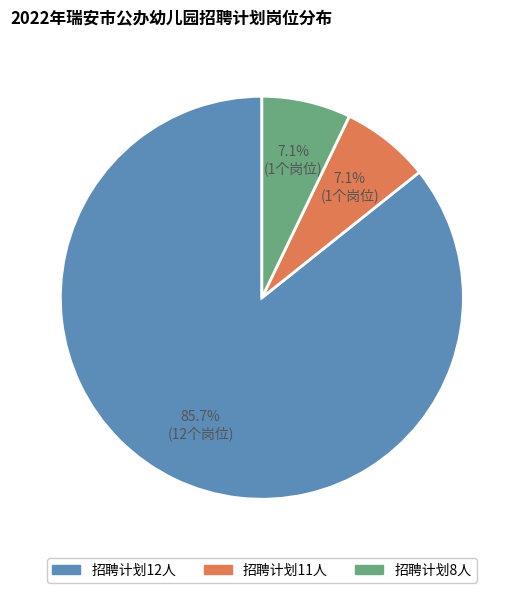

Is there any slice that represents more than half of the pie?

Yes